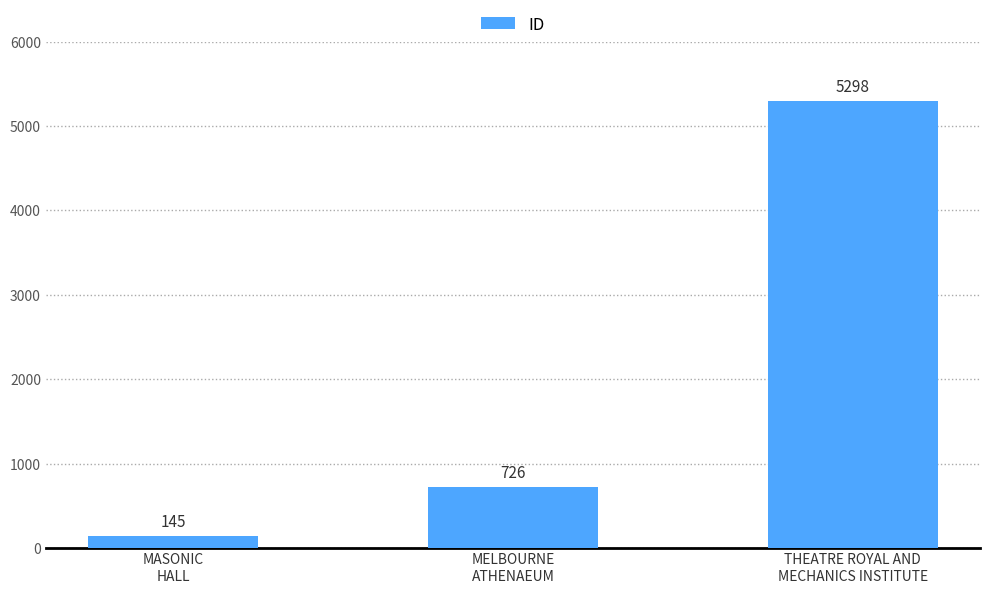

What is the minimum value shown in the chart?

145